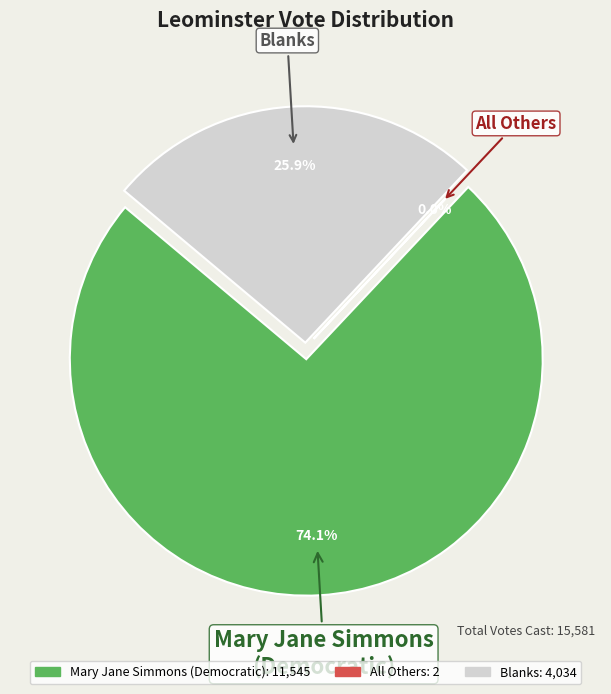

Is Blanks the majority of the pie?

No